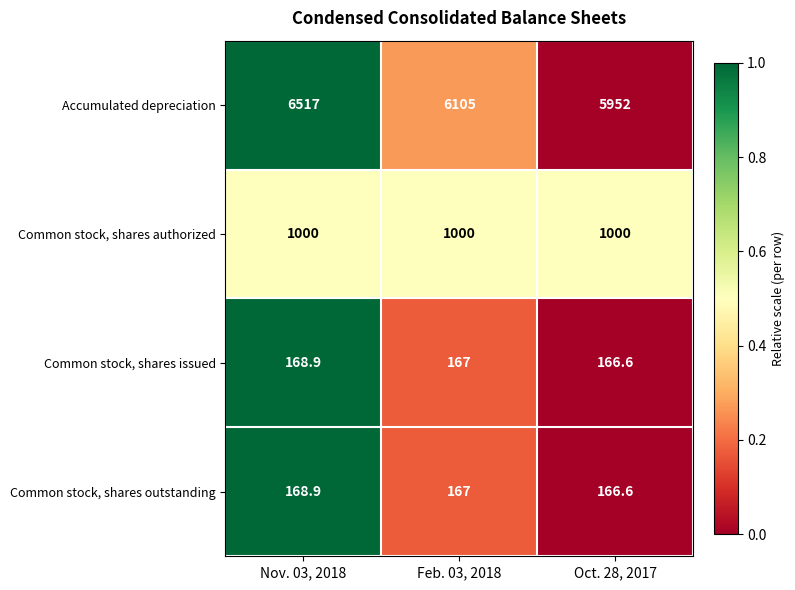

Which series has the widest spread of values?

Accumulated depreciation